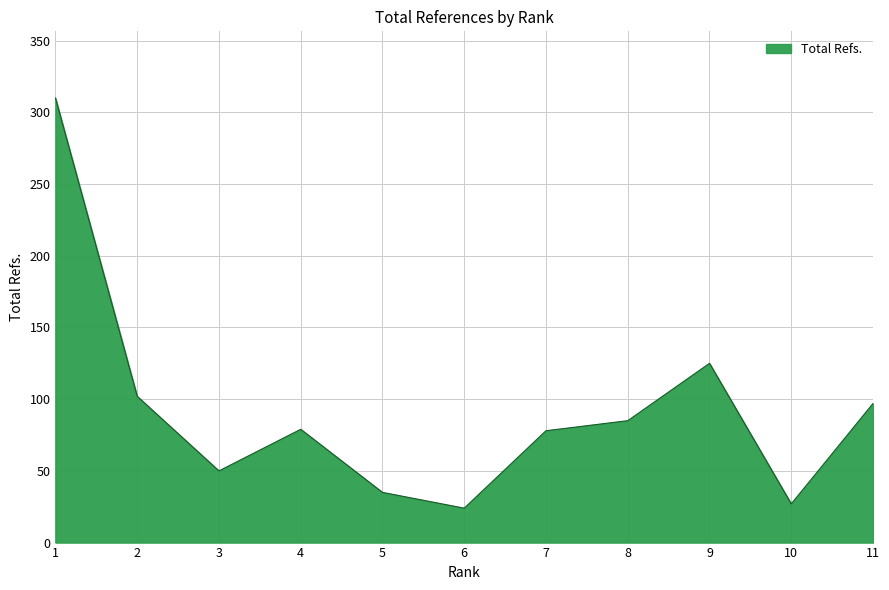

The value at 2 is 102. True or false?

True